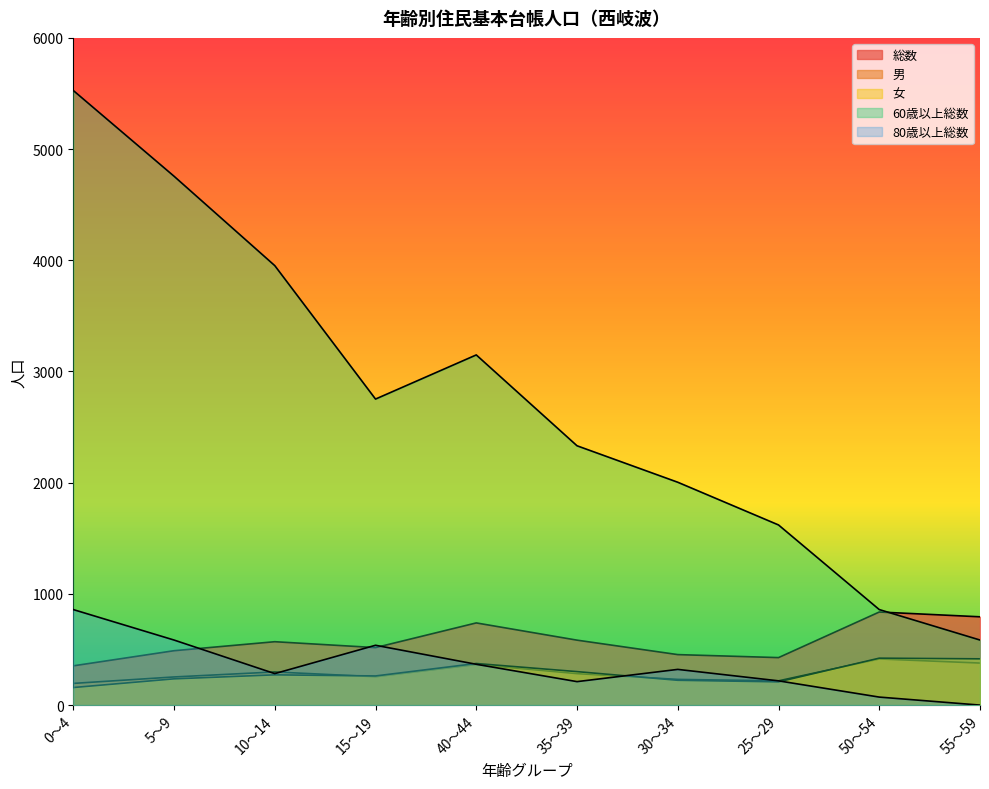

Where is the first local minimum for 総数?

15～19